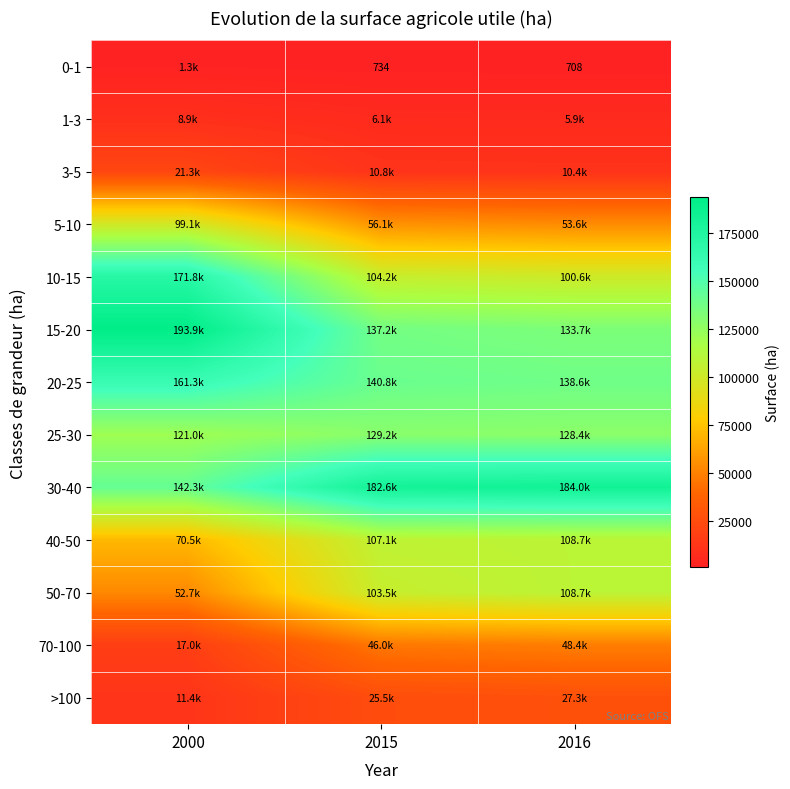

What is the difference between the 40-50 values at 2000 and 2015?

36576.4